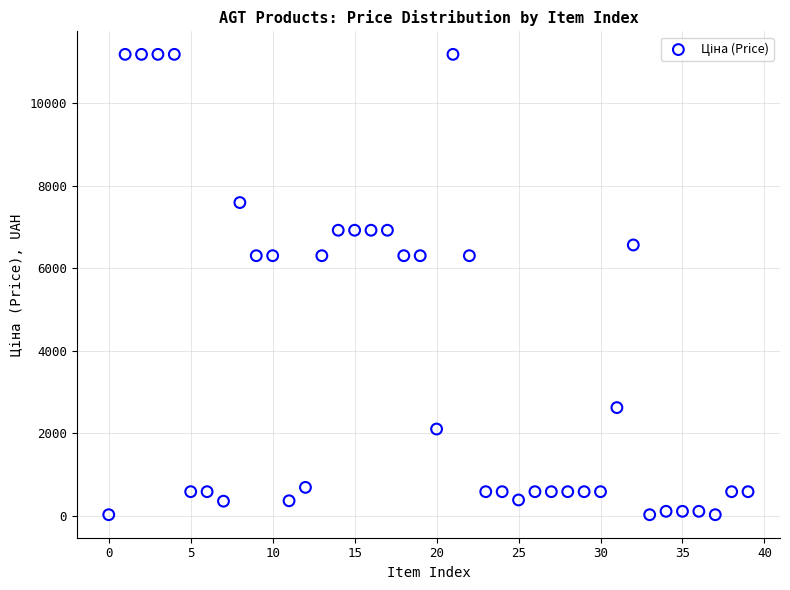

What is the range of Y values (max minus min)?

11156.2